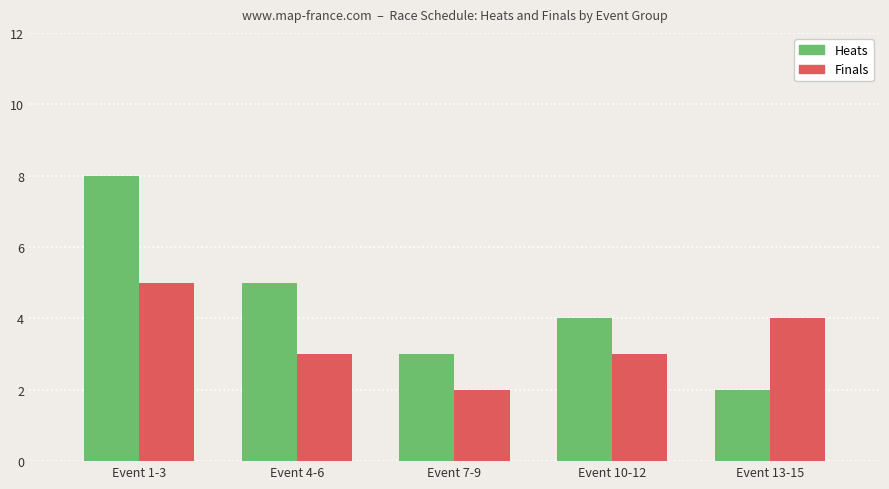

Which series has the widest spread of values?

Heats